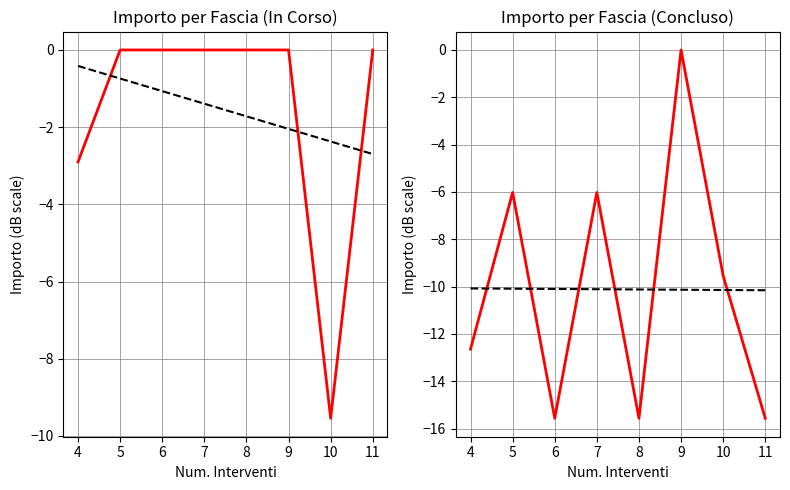

Is this an area chart (filled region under the line)?

No